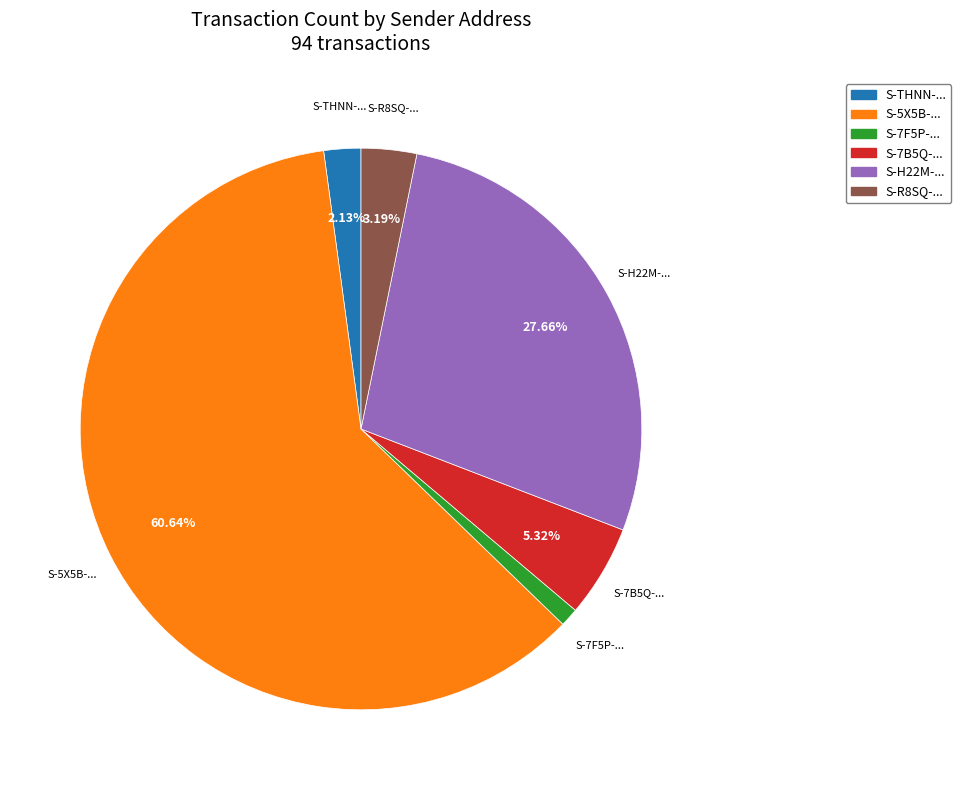

Which slice is the smallest?

S-7F5P-...